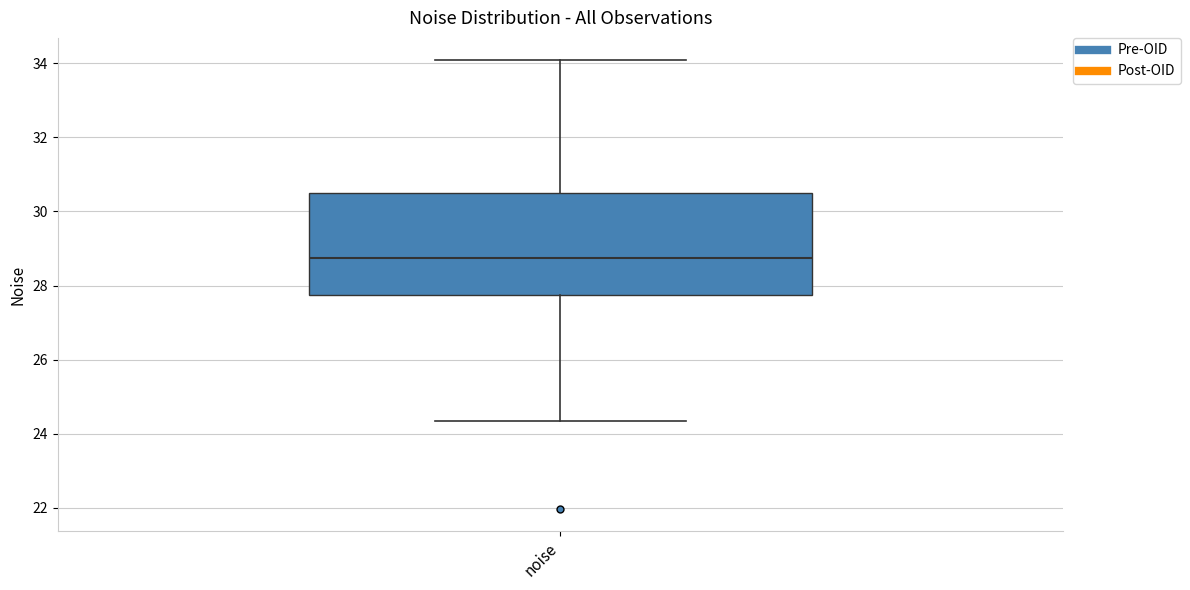

Where is the upper edge of the box for noise on the y-axis? The values are not printed on the chart, so give them approximately, as read against the axis.

30.6